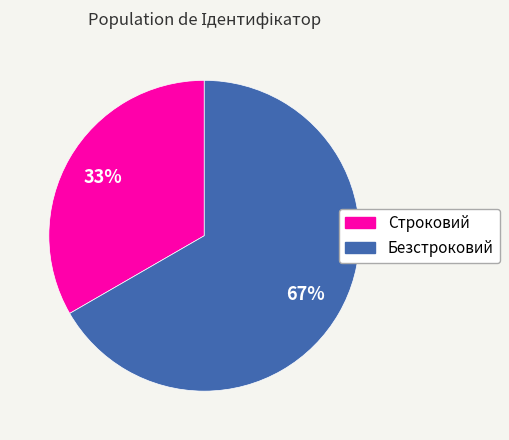

Which slice represents more than half of the pie?

Безстроковий